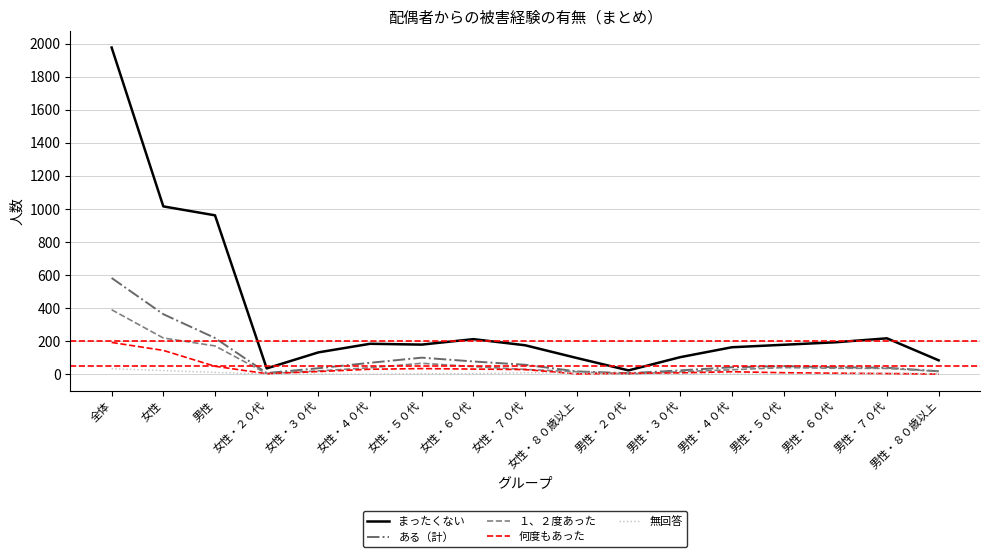

What is the total value across all series at 男性・５０代?

276